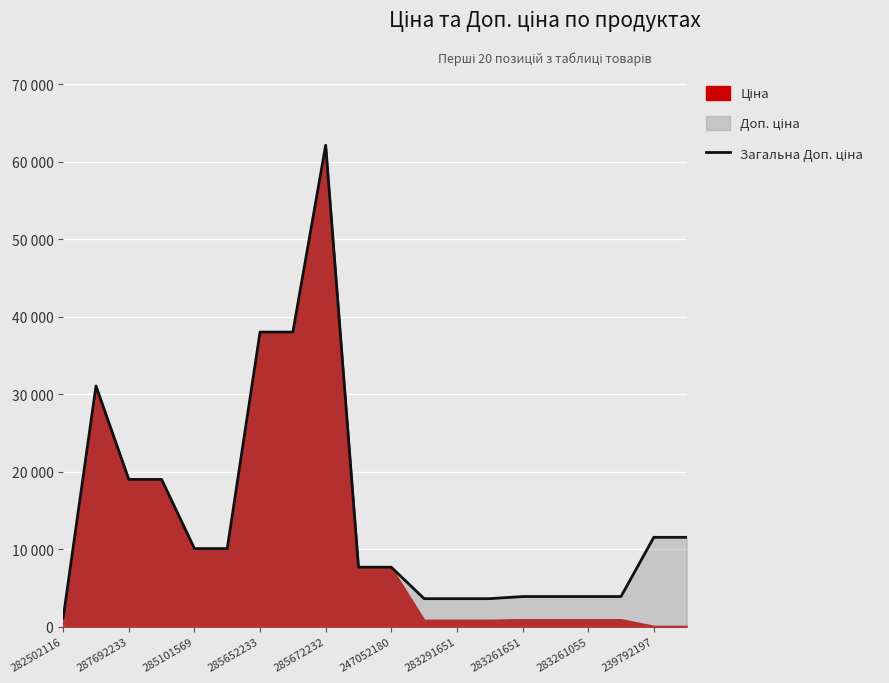

Reading left to right, transcribe all the data shown in this chart.

1121.5	31058.4	19005.7	19005.7	10085.8	10085.8	38011.3	38011.3	62116.9	7680.9	7680.9	3623.4	3623.4	3623.4	3896.9	3896.9	3896.9	3896.9	11537.0	11537.0